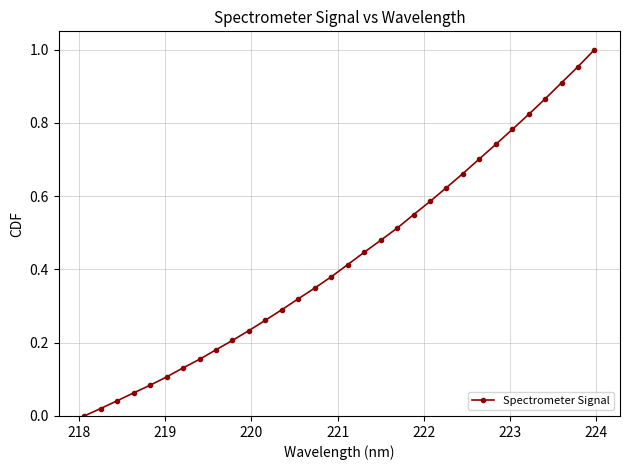

True or false: the data has more than 2 interior local peaks.

False